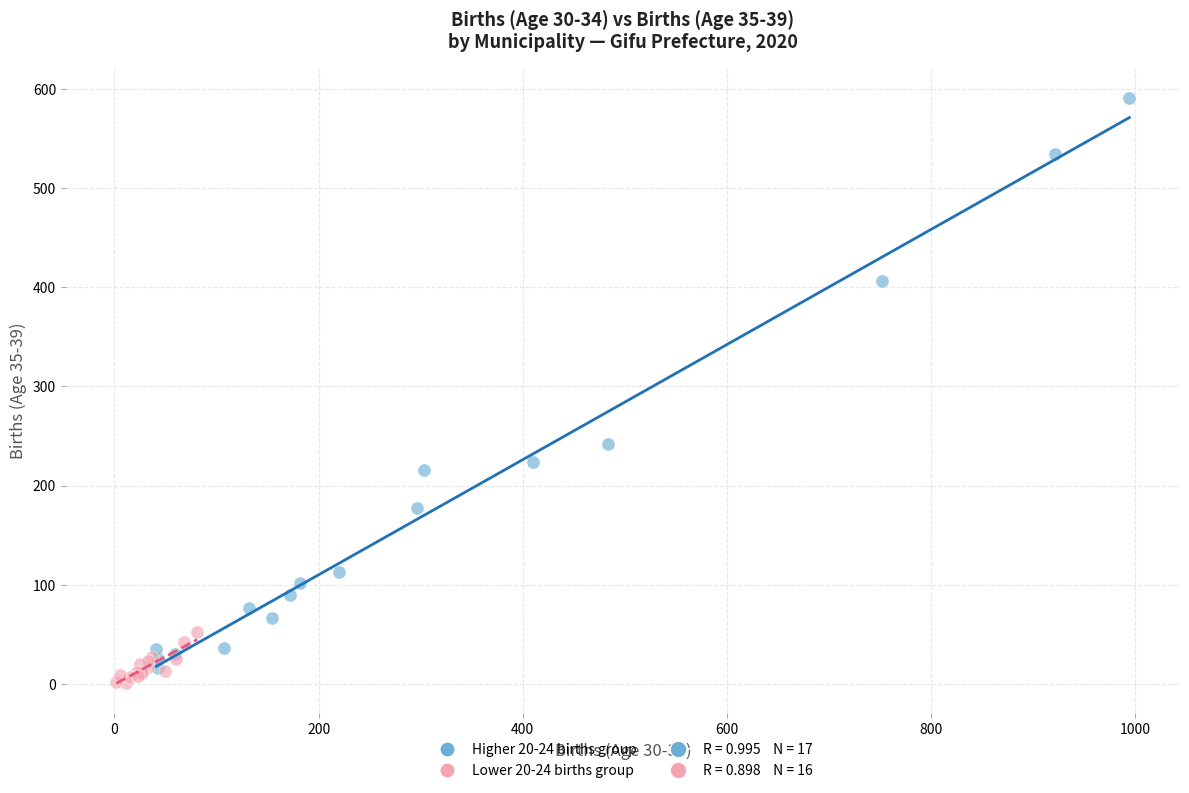

Which series contains the lowest Y value?

Lower 20-24 births group